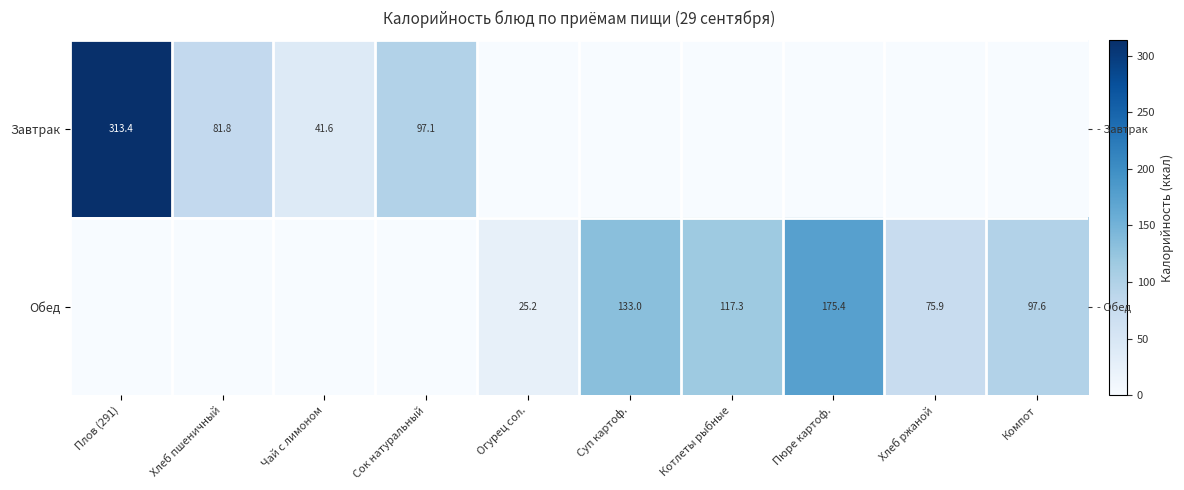

At how many categories does at least one series exceed 34?

9